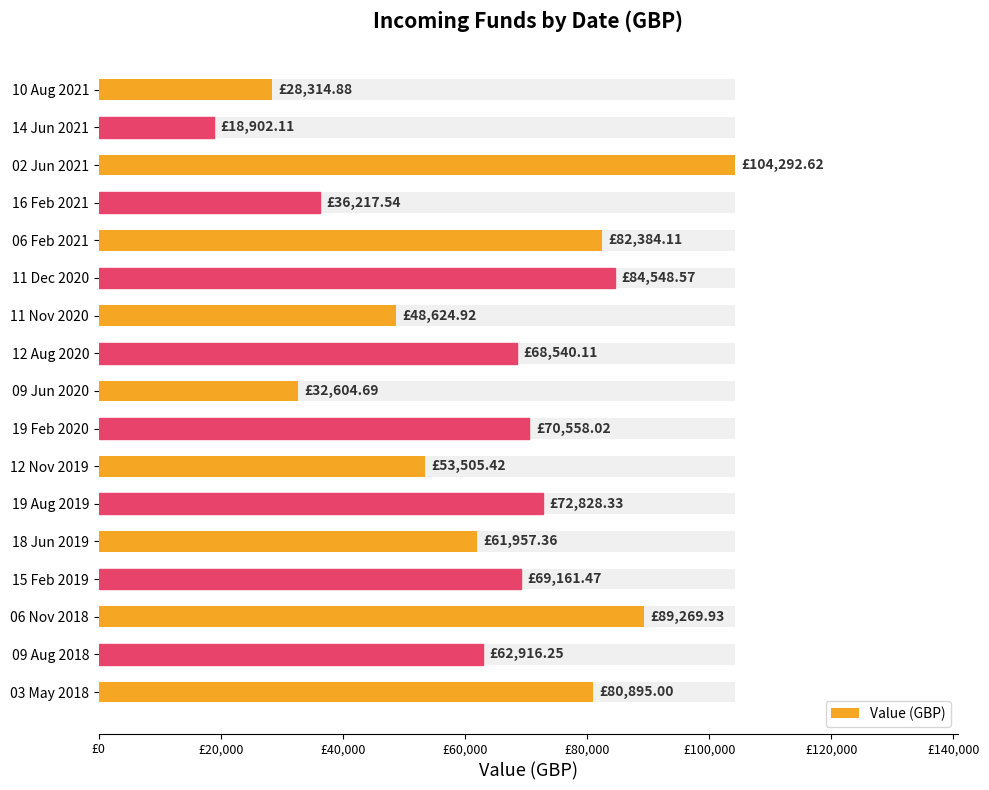

How many data points are above 68540?

9